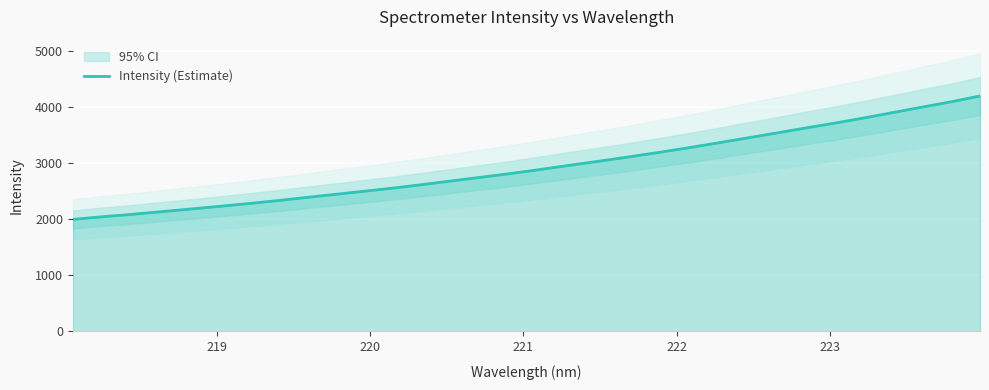

What is the highest value of the Intensity (Estimate) series?

4199.3